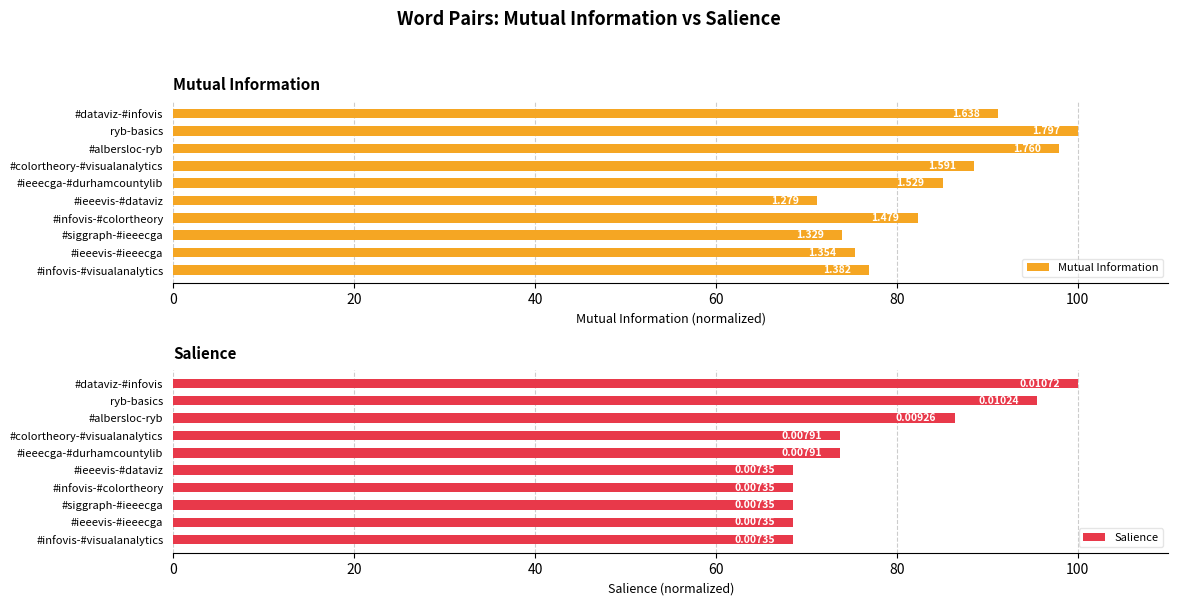

What is the minimum value for Salience?

68.5